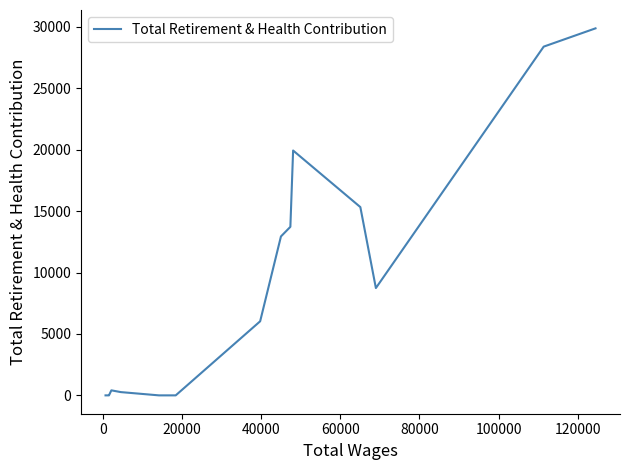

How many points are higher than both their immediate neighbors (excluding endpoints)?

2